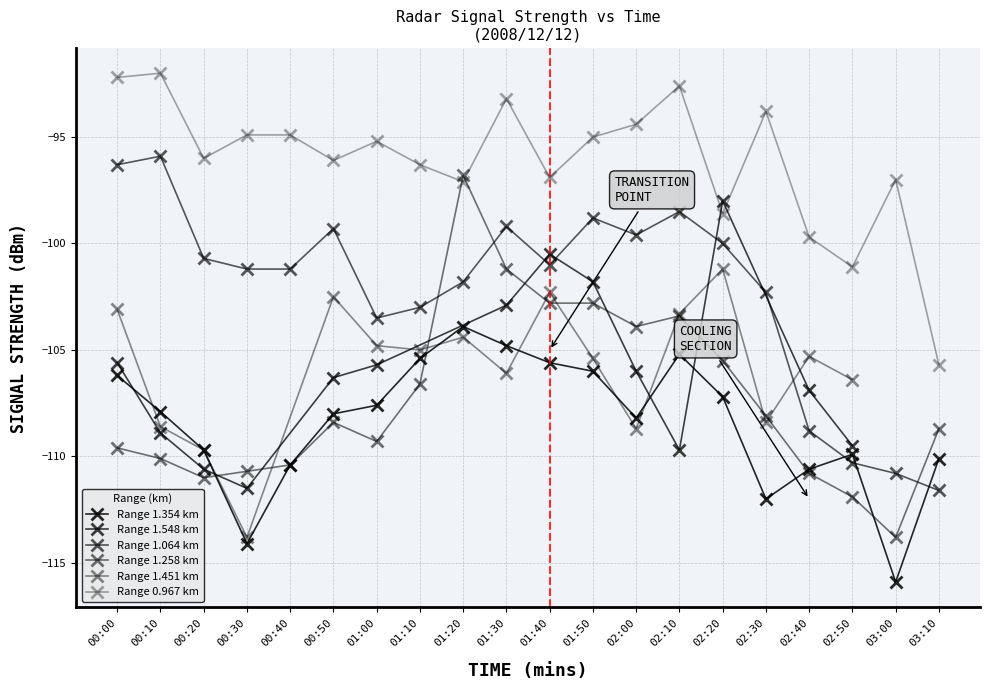

In 1.258, how many points are higher than both neighbors (excluding endpoints)?

3